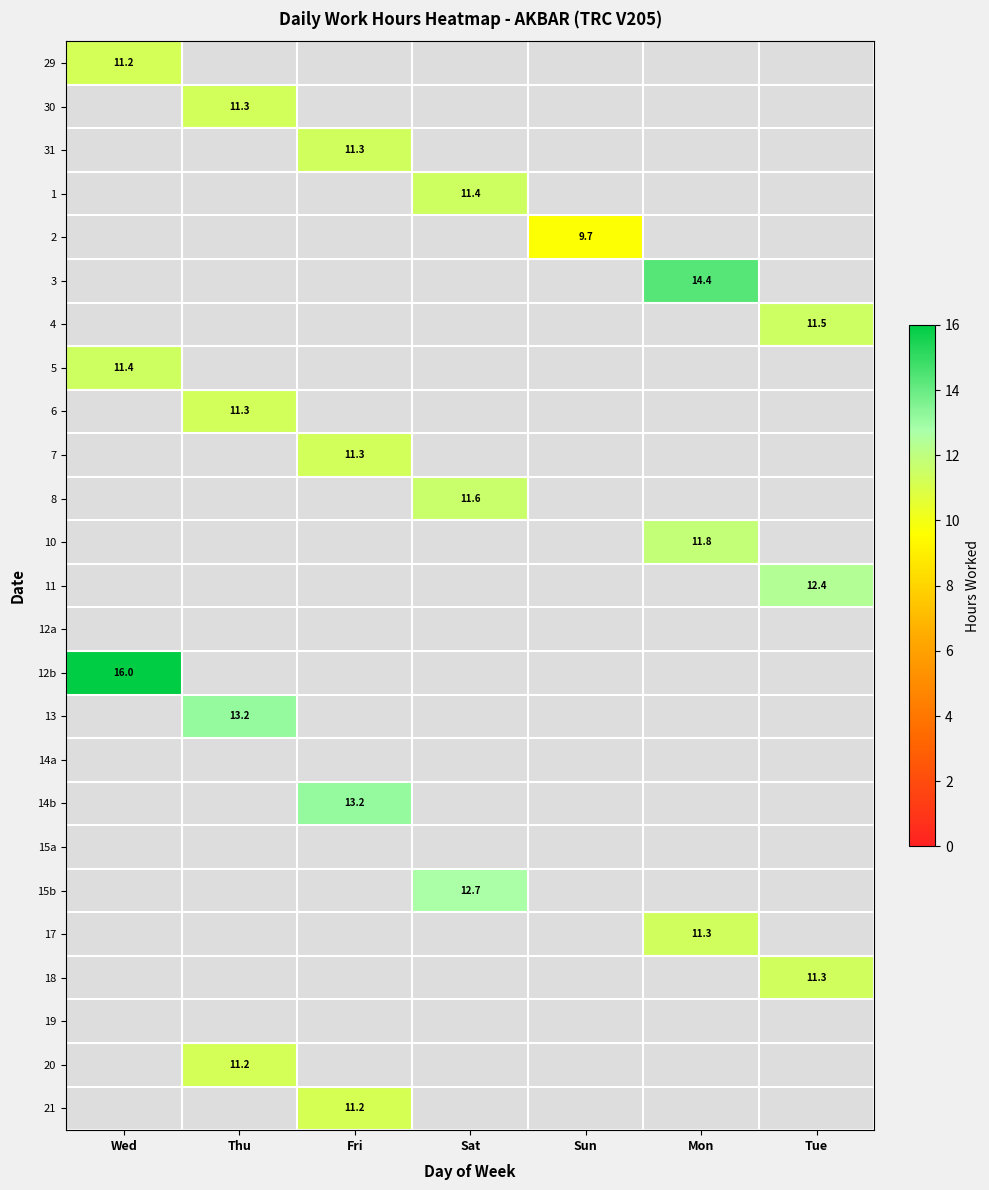

How many distinct data groups are displayed?

25